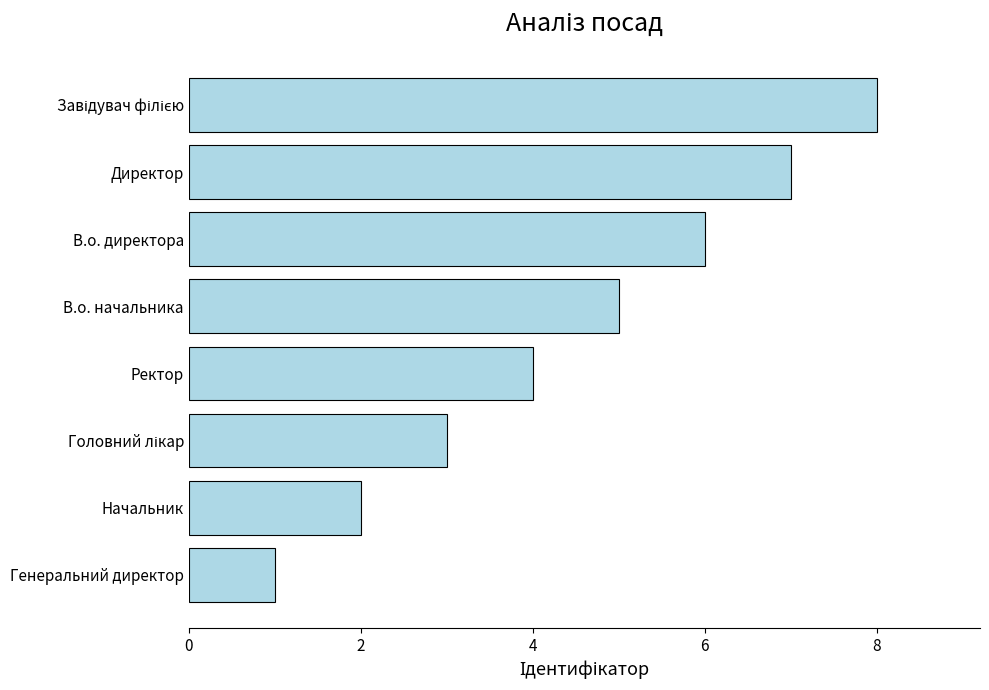

How many categories are shown in the chart?

8